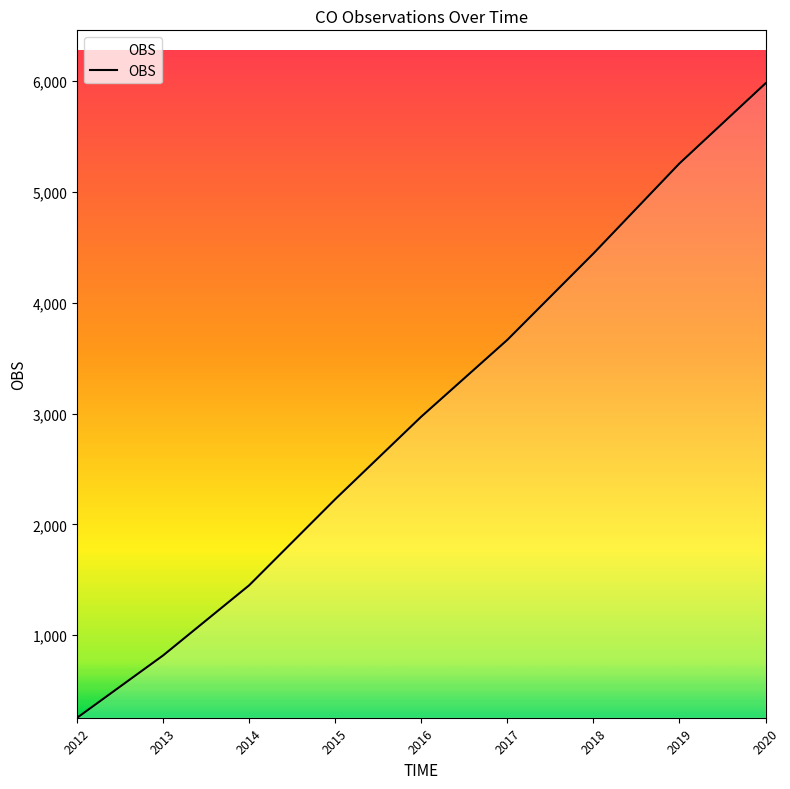

Does the chart have visible grid lines?

No